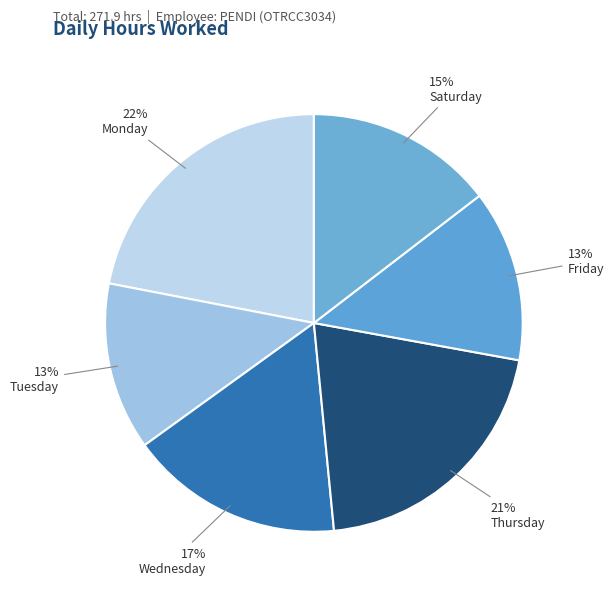

How many slices are in this pie chart?

6